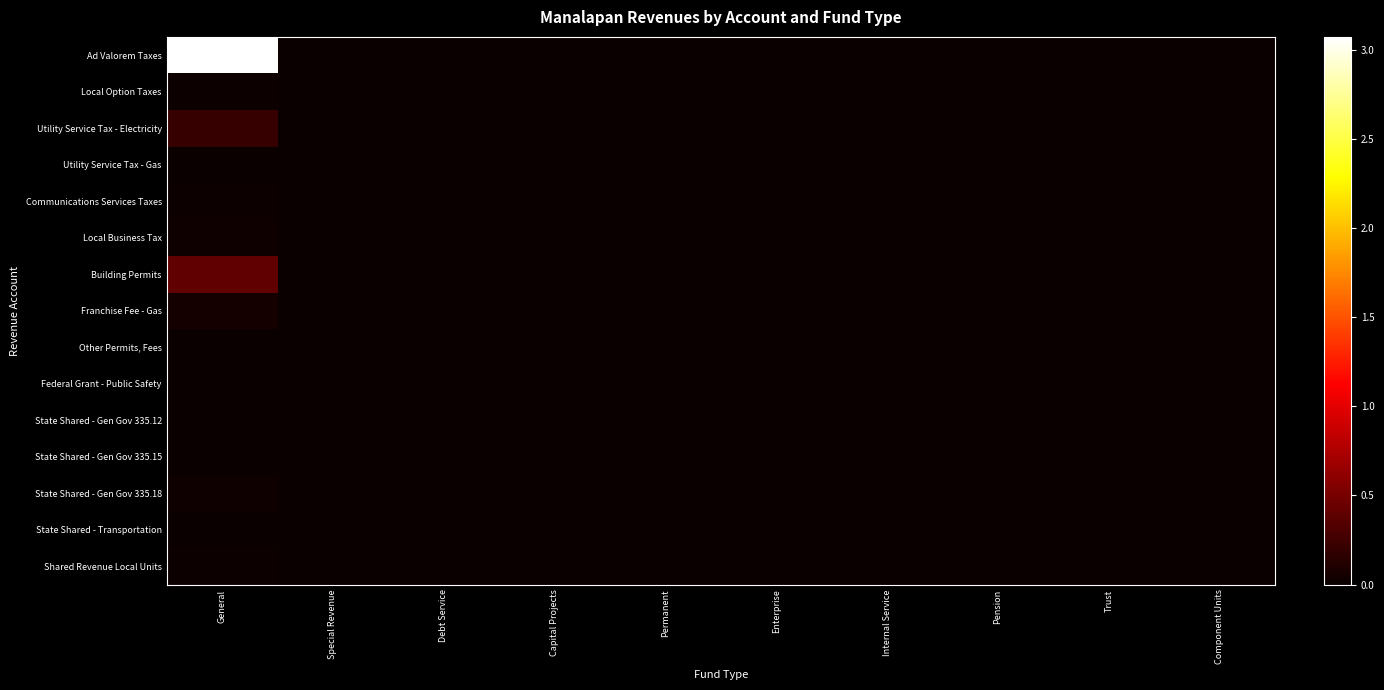

Reading left to right, transcribe all the data shown in this chart.

Ad Valorem Taxes: General=3071648	Special Revenue=0	Debt Service=0	Capital Projects=0	Permanent=0	Enterprise=0	Internal Service=0	Pension=0	Trust=0	Component Units=0
Local Option Taxes: General=18873	Special Revenue=0	Debt Service=0	Capital Projects=0	Permanent=0	Enterprise=0	Internal Service=0	Pension=0	Trust=0	Component Units=0
Utility Service Tax - Electricity: General=215653	Special Revenue=0	Debt Service=0	Capital Projects=0	Permanent=0	Enterprise=0	Internal Service=0	Pension=0	Trust=0	Component Units=0
Utility Service Tax - Gas: General=2253	Special Revenue=0	Debt Service=0	Capital Projects=0	Permanent=0	Enterprise=0	Internal Service=0	Pension=0	Trust=0	Component Units=0
Communications Services Taxes: General=14958	Special Revenue=0	Debt Service=0	Capital Projects=0	Permanent=0	Enterprise=0	Internal Service=0	Pension=0	Trust=0	Component Units=0
Local Business Tax: General=25628	Special Revenue=0	Debt Service=0	Capital Projects=0	Permanent=0	Enterprise=0	Internal Service=0	Pension=0	Trust=0	Component Units=0
Building Permits: General=405615	Special Revenue=0	Debt Service=0	Capital Projects=0	Permanent=0	Enterprise=0	Internal Service=0	Pension=0	Trust=0	Component Units=0
Franchise Fee - Gas: General=49800	Special Revenue=0	Debt Service=0	Capital Projects=0	Permanent=0	Enterprise=0	Internal Service=0	Pension=0	Trust=0	Component Units=0
Other Permits, Fees: General=10410	Special Revenue=0	Debt Service=0	Capital Projects=0	Permanent=0	Enterprise=0	Internal Service=0	Pension=0	Trust=0	Component Units=0
Federal Grant - Public Safety: General=1904	Special Revenue=0	Debt Service=0	Capital Projects=0	Permanent=0	Enterprise=0	Internal Service=0	Pension=0	Trust=0	Component Units=0
State Shared - Gen Gov 335.12: General=9498	Special Revenue=0	Debt Service=0	Capital Projects=0	Permanent=0	Enterprise=0	Internal Service=0	Pension=0	Trust=0	Component Units=0
State Shared - Gen Gov 335.15: General=1909	Special Revenue=0	Debt Service=0	Capital Projects=0	Permanent=0	Enterprise=0	Internal Service=0	Pension=0	Trust=0	Component Units=0
State Shared - Gen Gov 335.18: General=32400	Special Revenue=0	Debt Service=0	Capital Projects=0	Permanent=0	Enterprise=0	Internal Service=0	Pension=0	Trust=0	Component Units=0
State Shared - Transportation: General=1827	Special Revenue=0	Debt Service=0	Capital Projects=0	Permanent=0	Enterprise=0	Internal Service=0	Pension=0	Trust=0	Component Units=0
Shared Revenue Local Units: General=23535	Special Revenue=0	Debt Service=0	Capital Projects=0	Permanent=0	Enterprise=0	Internal Service=0	Pension=0	Trust=0	Component Units=0